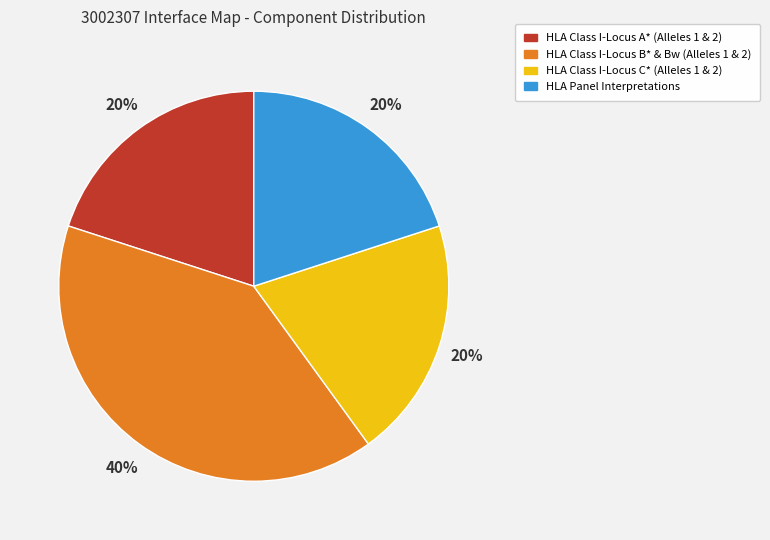

The HLA Class I-Locus A* (Alleles 1 & 2) slice represents 20% of the pie. True or false?

True